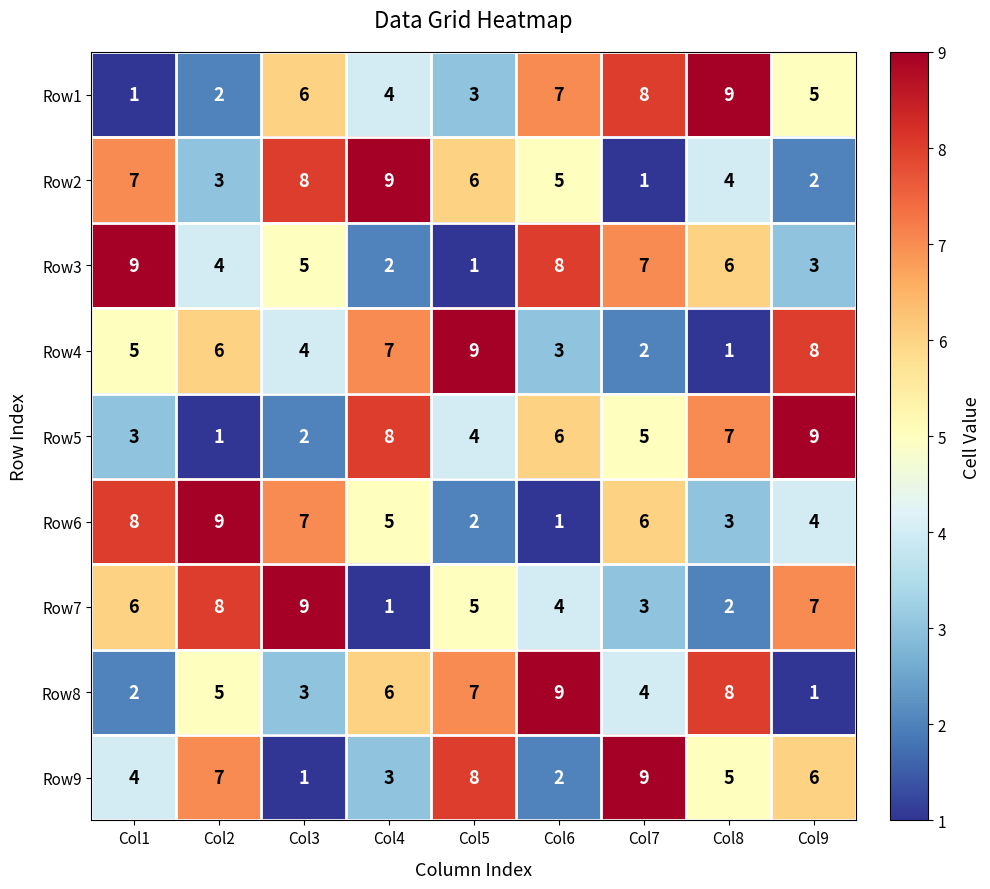

Which series changed the most between Col2 and Col6?

Row6